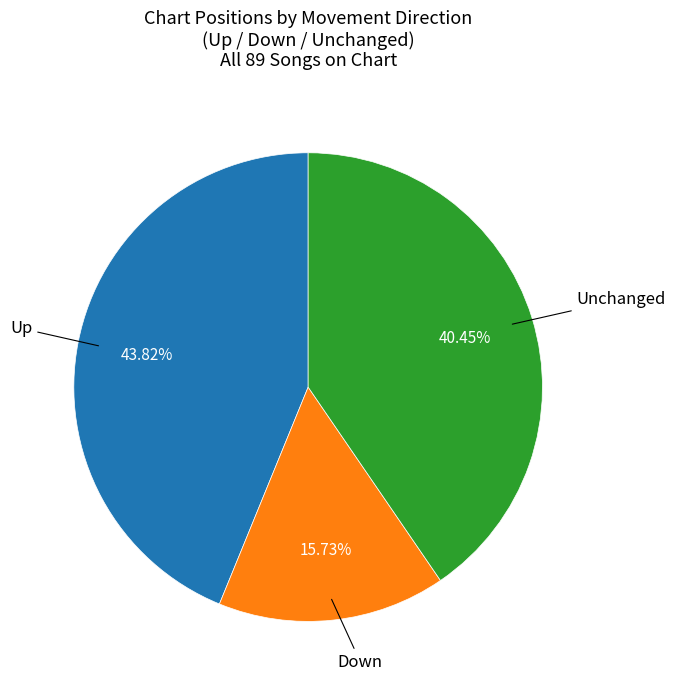

Does any single category account for the majority?

No